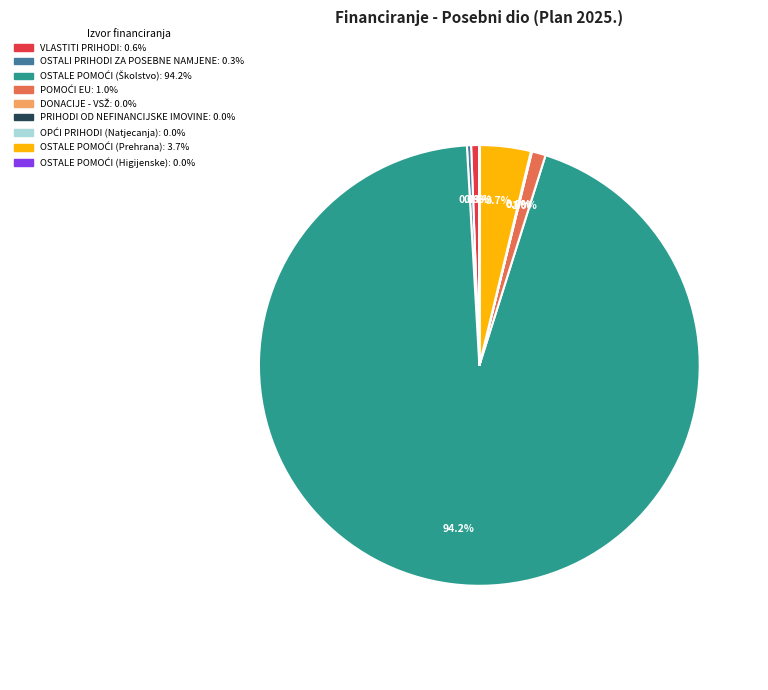

Is there any slice that represents more than half of the pie?

Yes